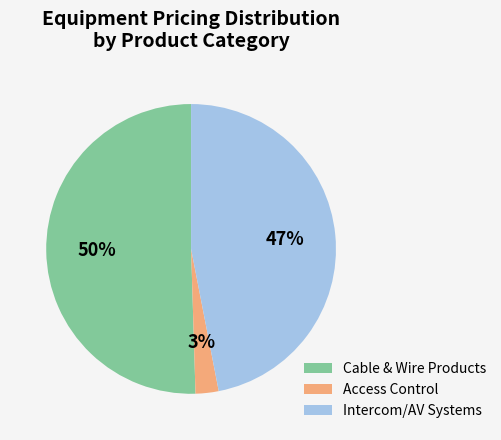

True or false: Access Control accounts for 3% of the total.

True